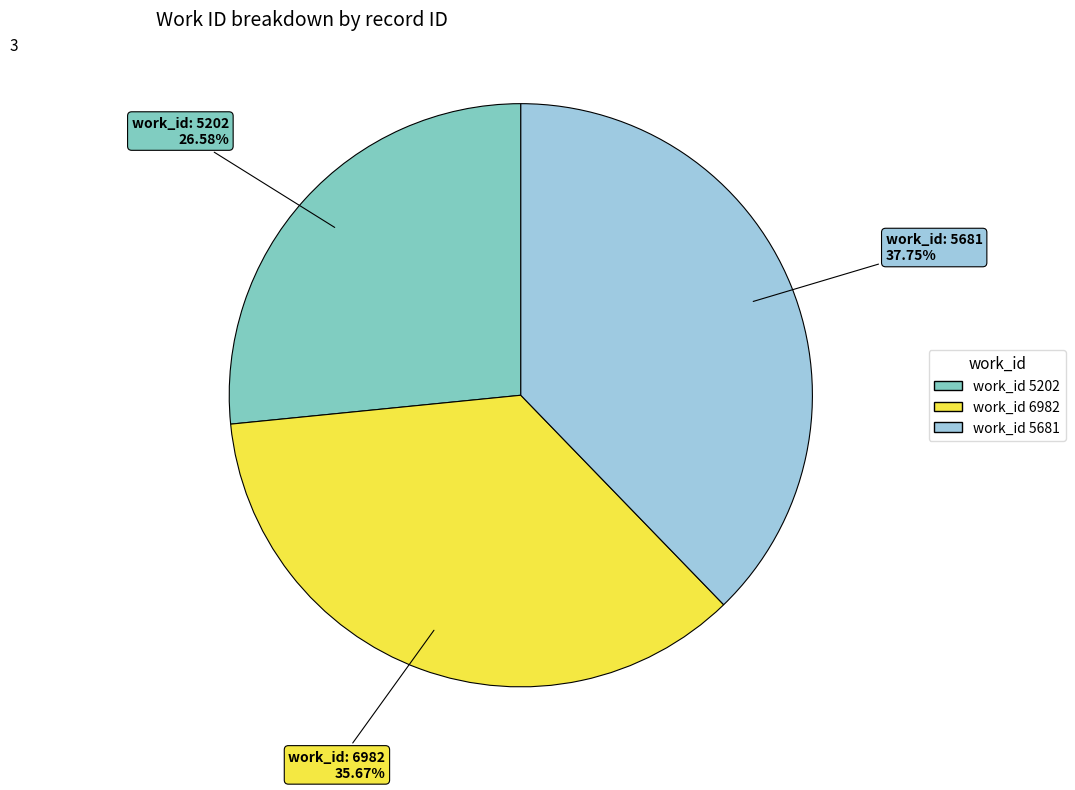

How many segments does this pie chart have?

3